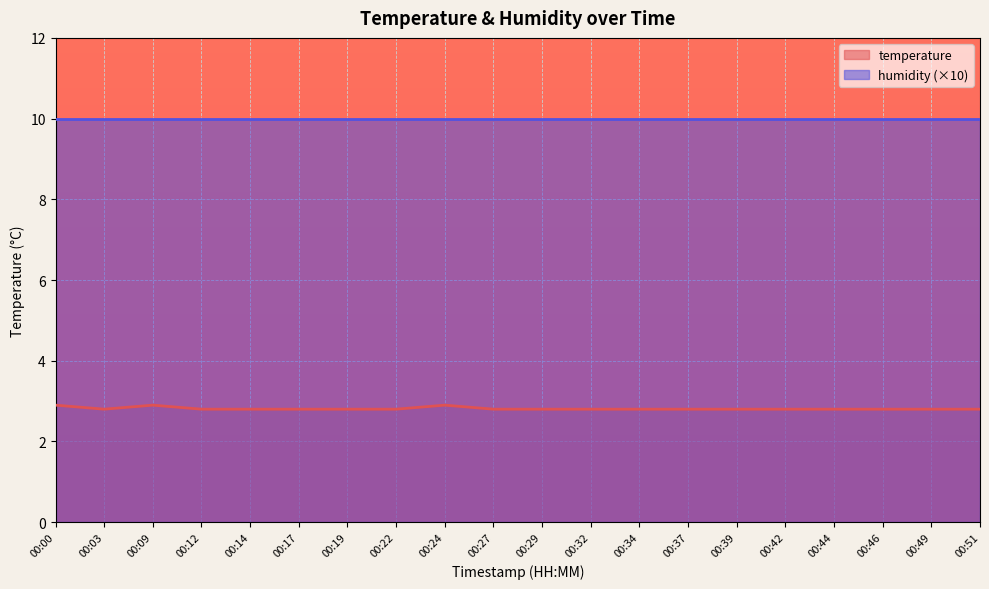

What is the sum of all values?

56.3